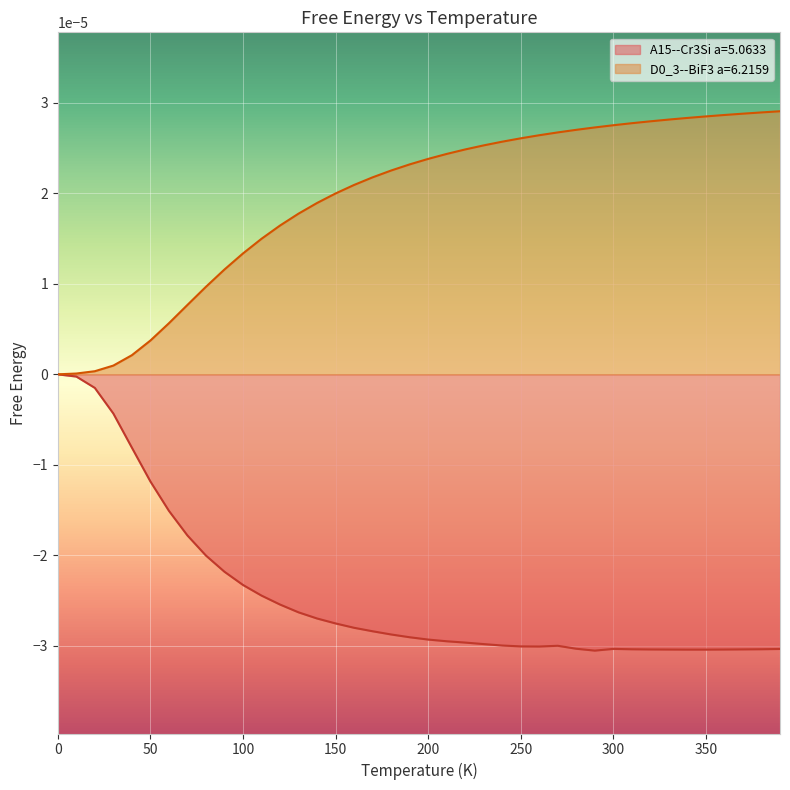

True or false: D0_3--BiF3 a=6.2159 has more than 2 interior local peaks.

False